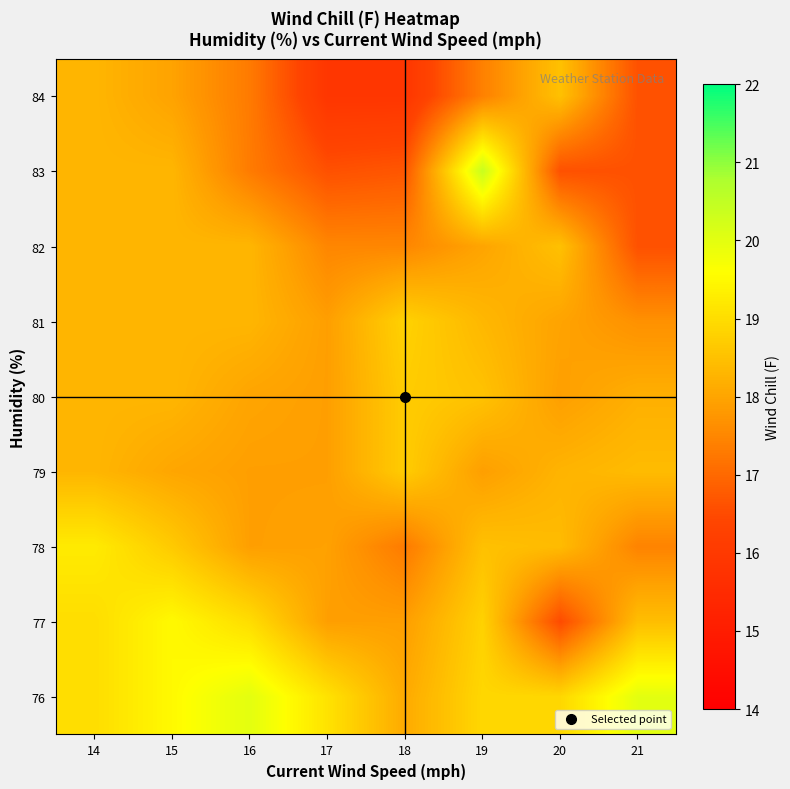

Which label corresponds to the smallest value in the chart?

17